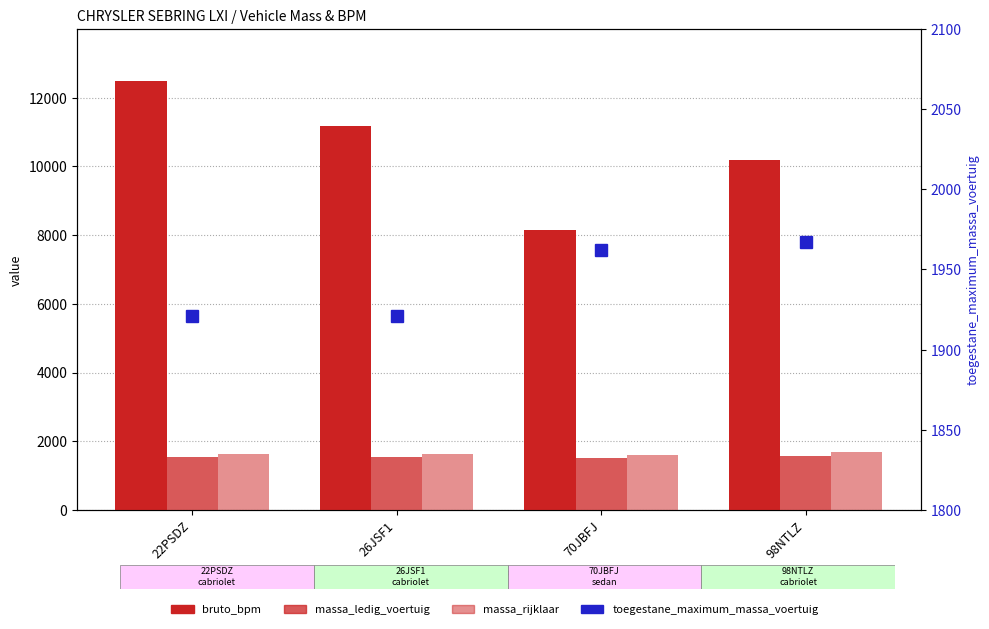

At how many categories does at least one series exceed 10206?

2